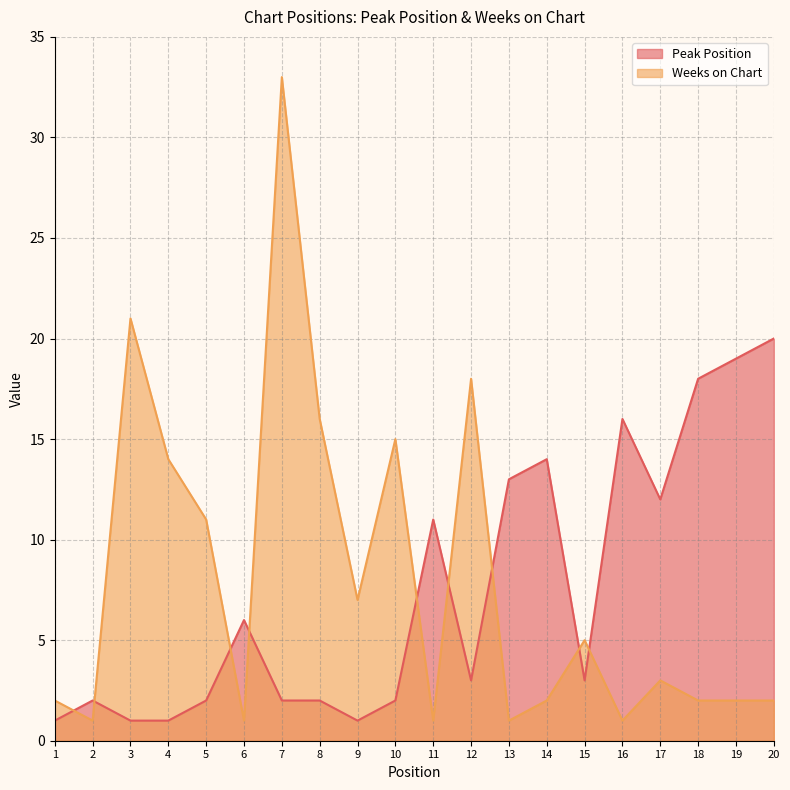

True or false: Weeks on Chart and Peak Position intersect in this chart.

True